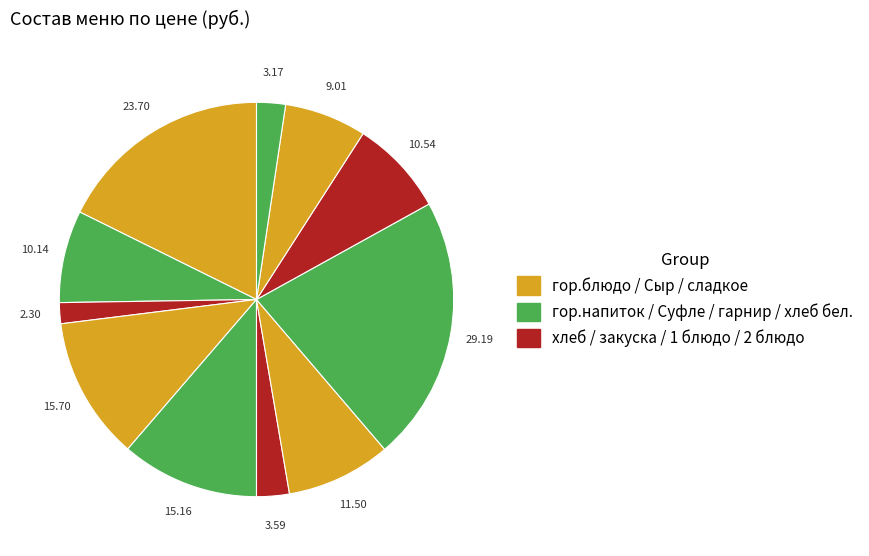

How many slices are in this pie chart?

11